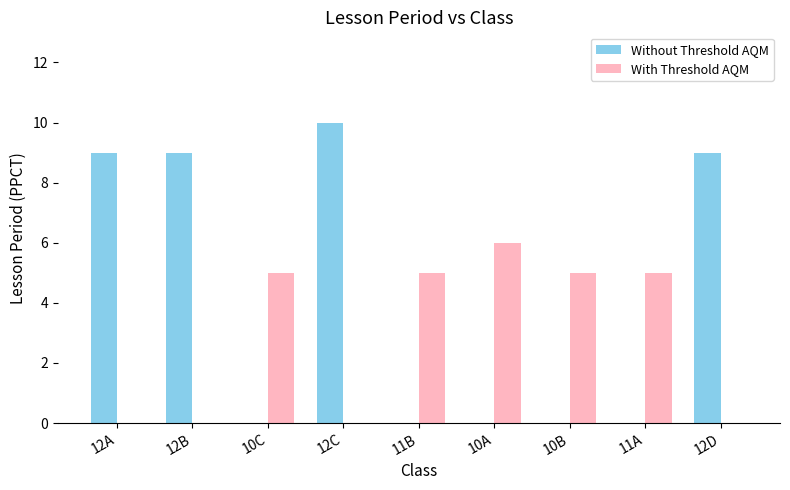

What is the maximum value shown in the chart?

10